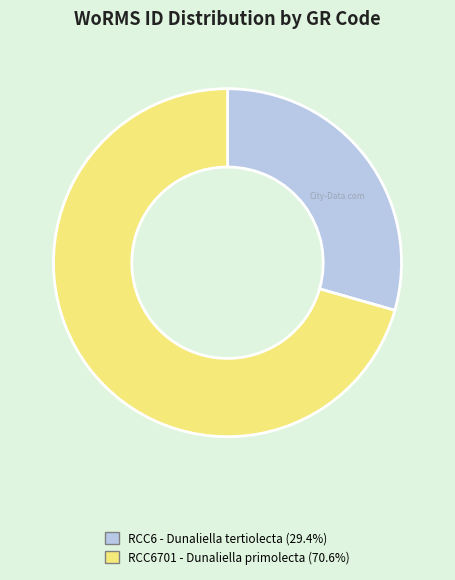

Is there any slice that represents more than half of the pie?

Yes